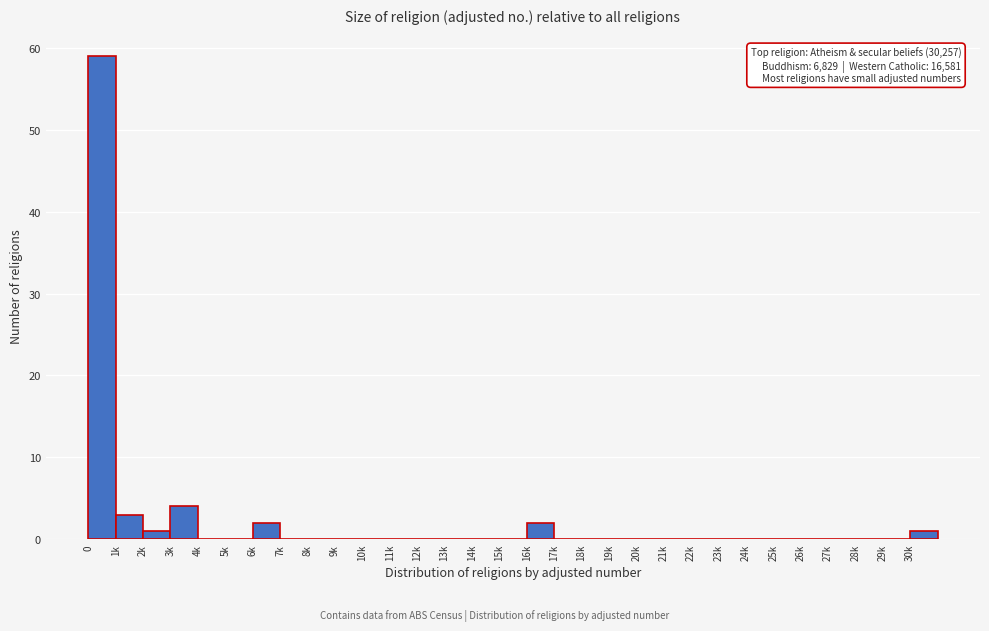

What is the greatest value displayed?

59